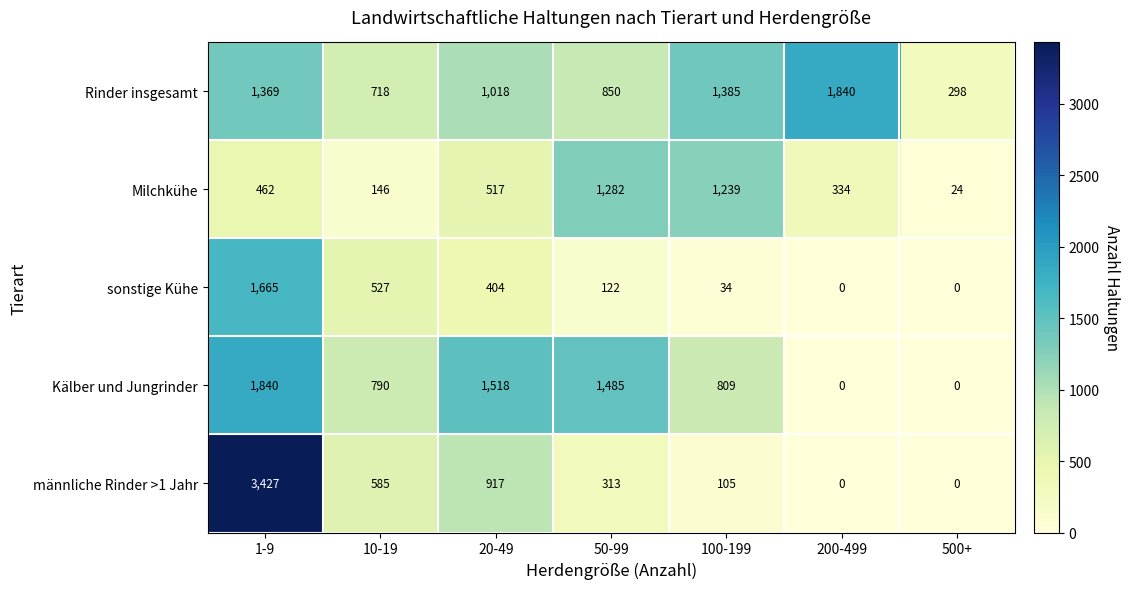

How many positive values does the Kälber und Jungrinder series have?

5